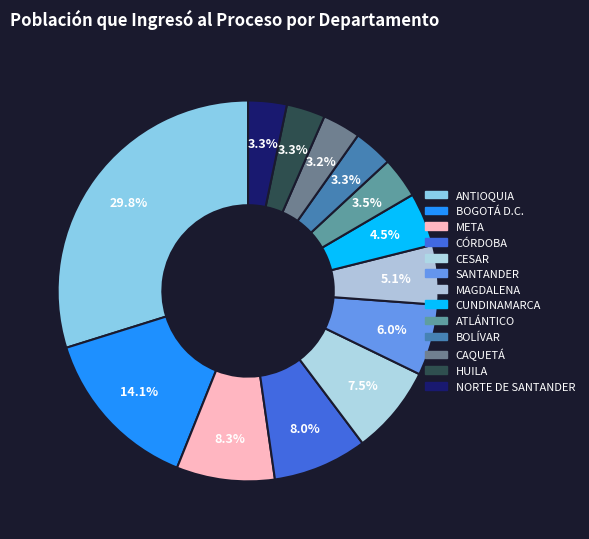

Is there a majority slice in this chart?

No